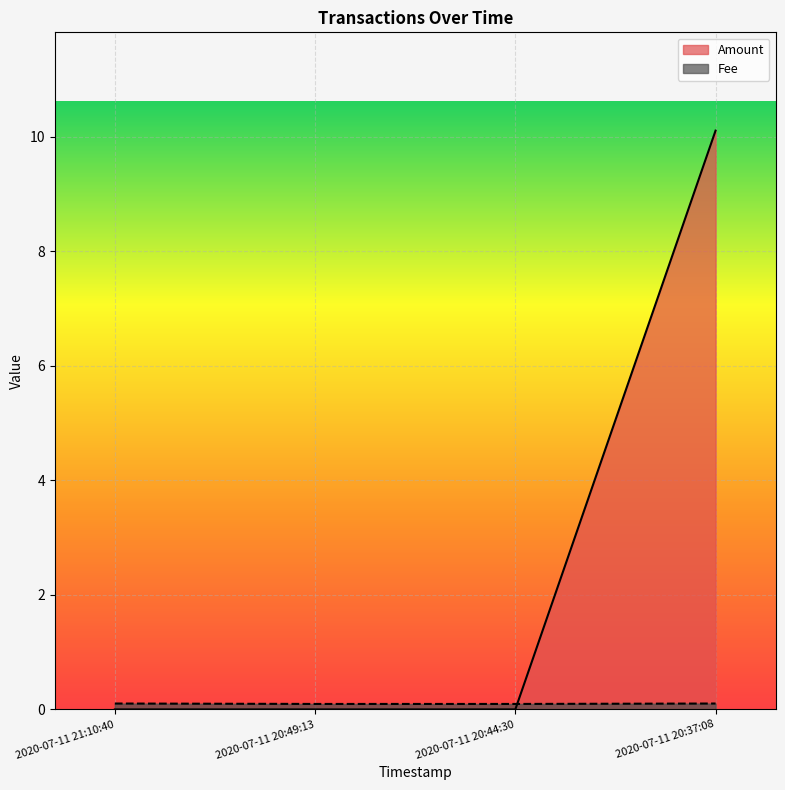

What position from the left is 2020-07-11 20:44:30?

3